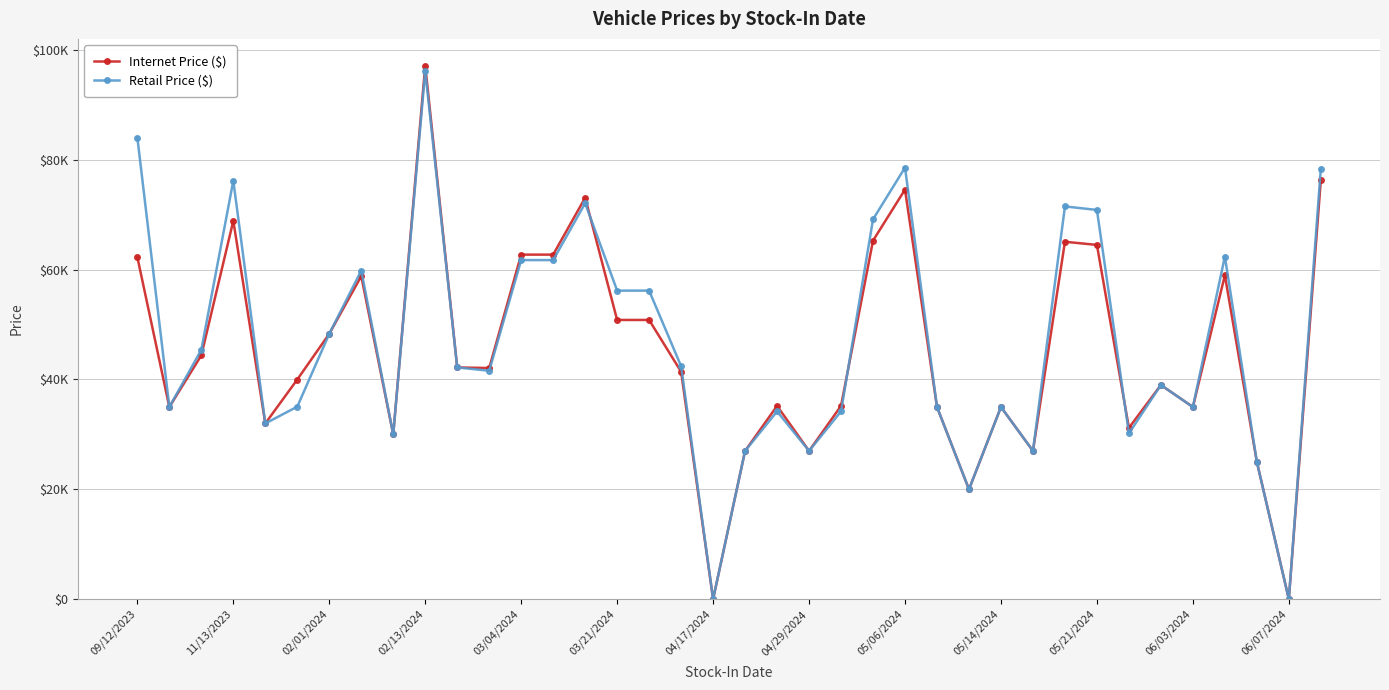

Does the chart have visible grid lines?

Yes